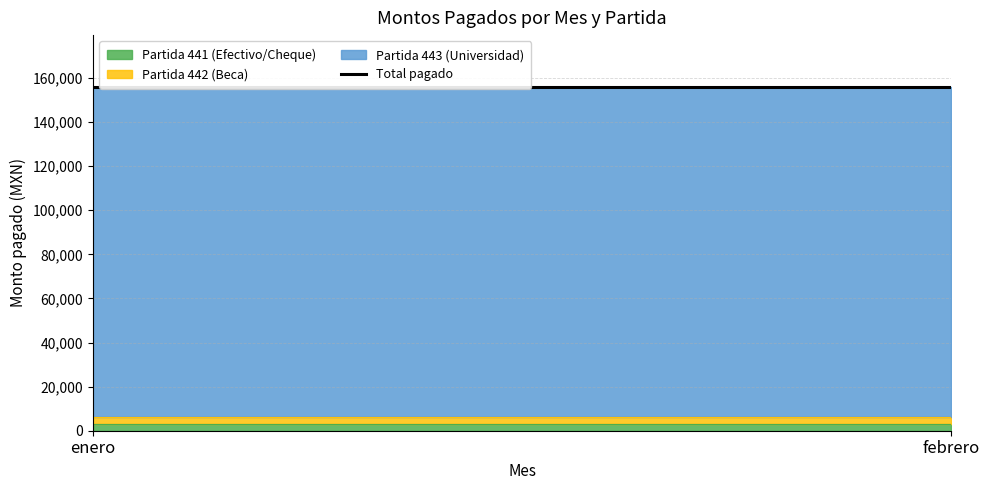

The value of Partida 441 (Efectivo/Cheque) at febrero is 4590. True or false?

False